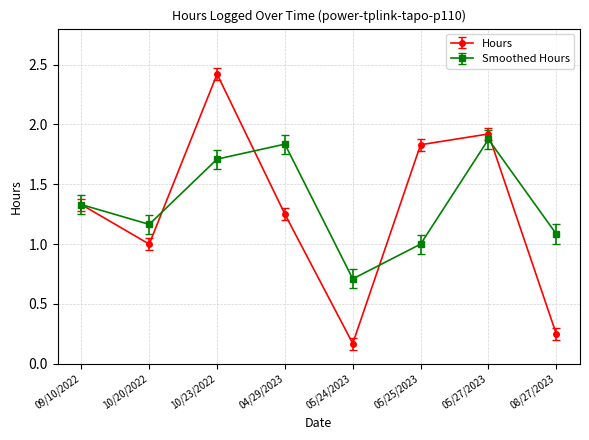

Which series changed the most between 05/25/2023 and 08/27/2023?

Hours